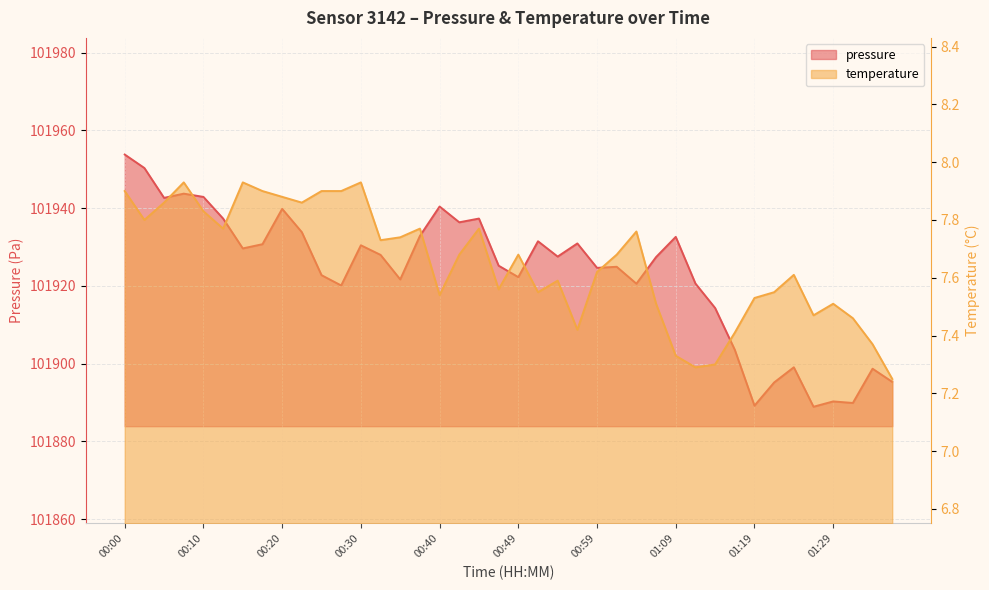

Which category has the lowest value in the pressure series?

01:26